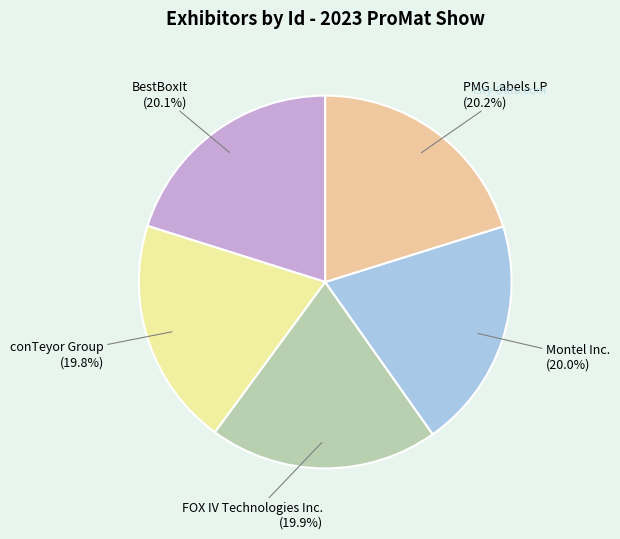

What portion of the pie excludes BestBoxIt?

79.9%